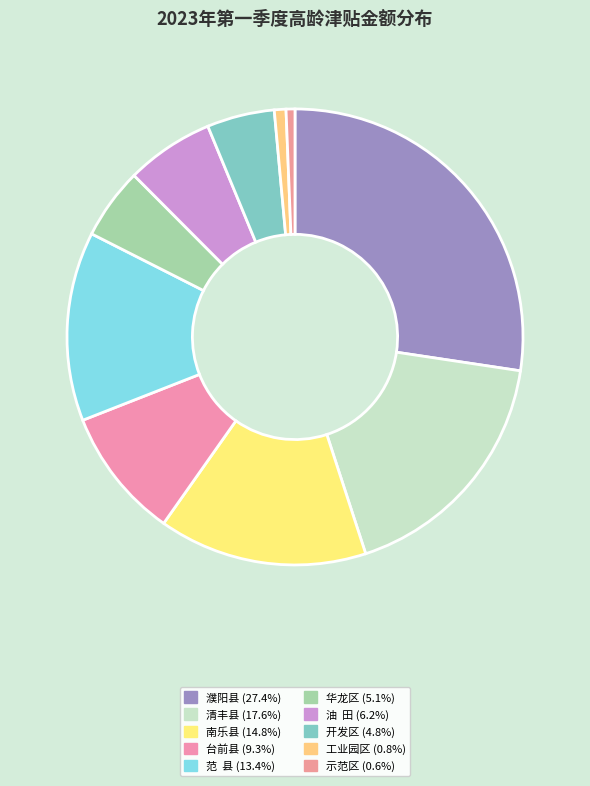

Which category has the biggest portion of the pie?

濮阳县